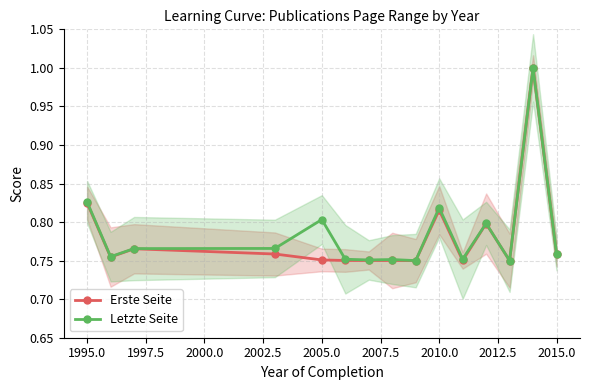

True or false: Letzte Seite has more than 1 interior local peaks.

True